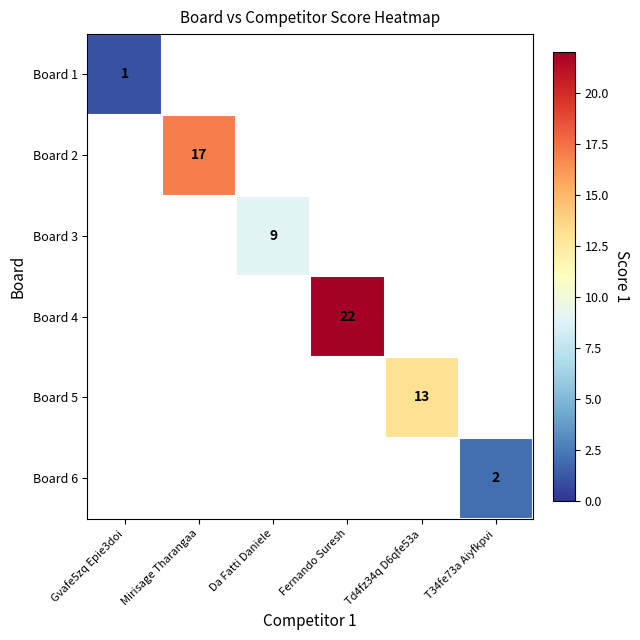

At how many categories does at least one series exceed 7?

4